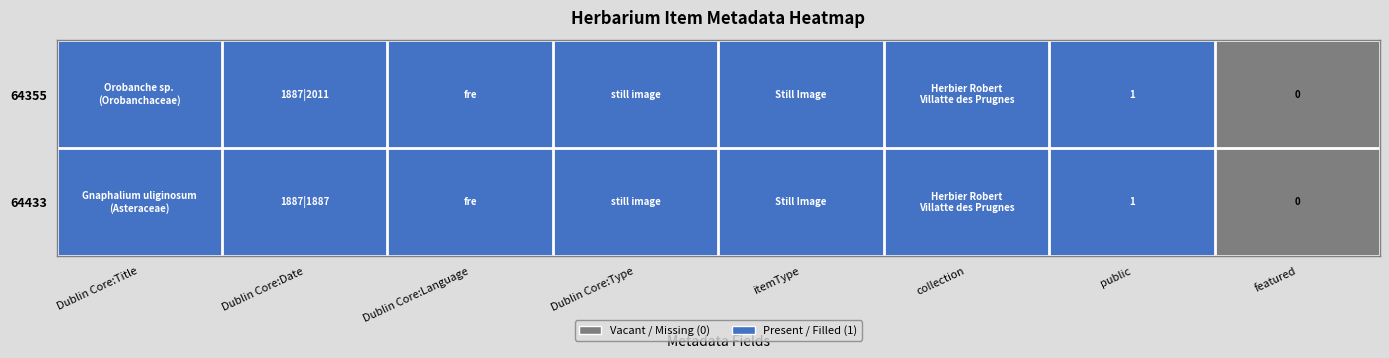

True or false: 64433 has a value of 1 at public.

True